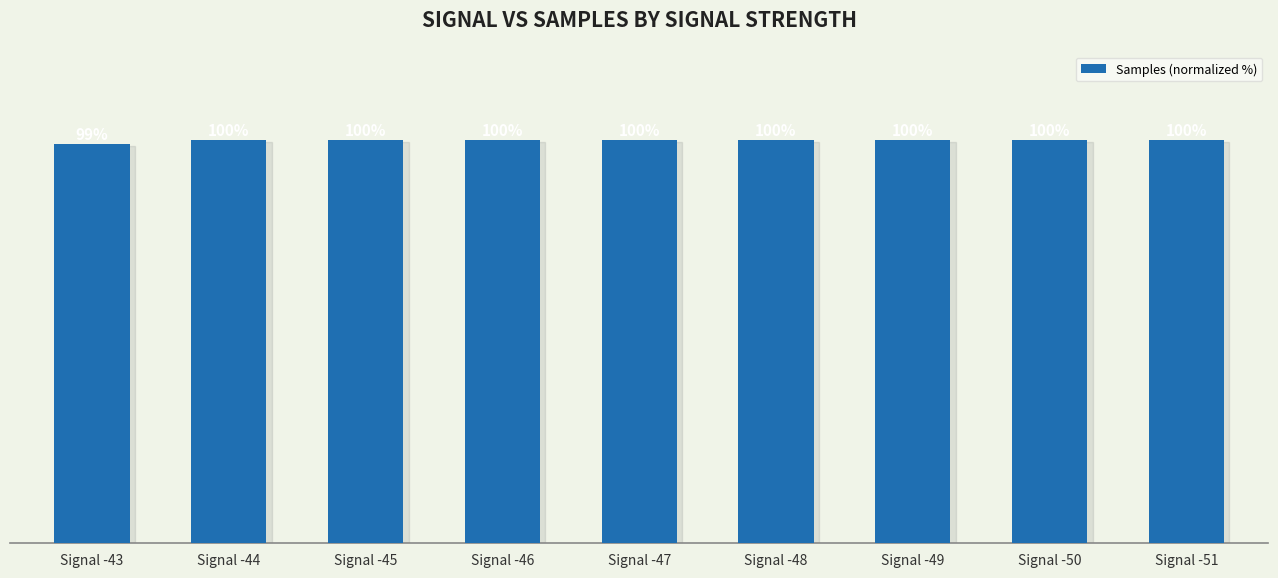

Which label corresponds to the smallest value in the chart?

Signal -43